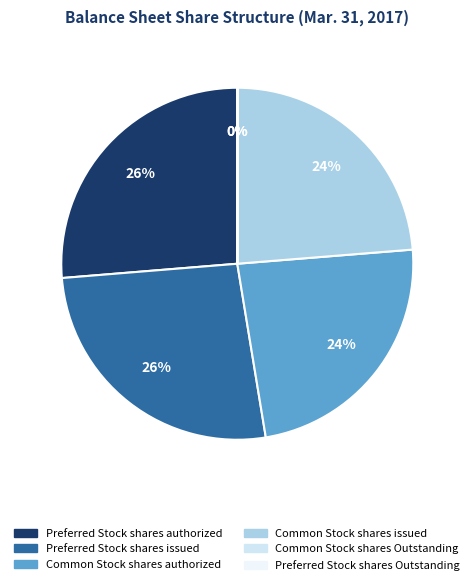

Count the number of slices in the pie.

6